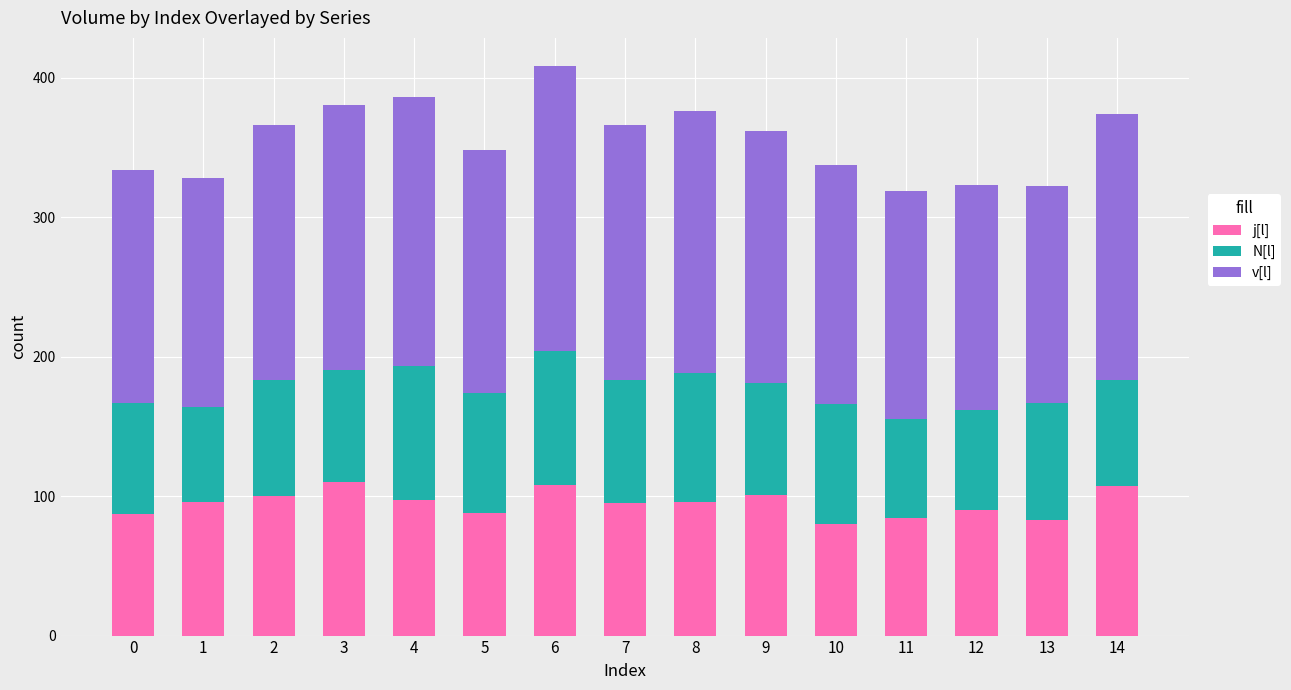

What is the total value across all series at 7?

366